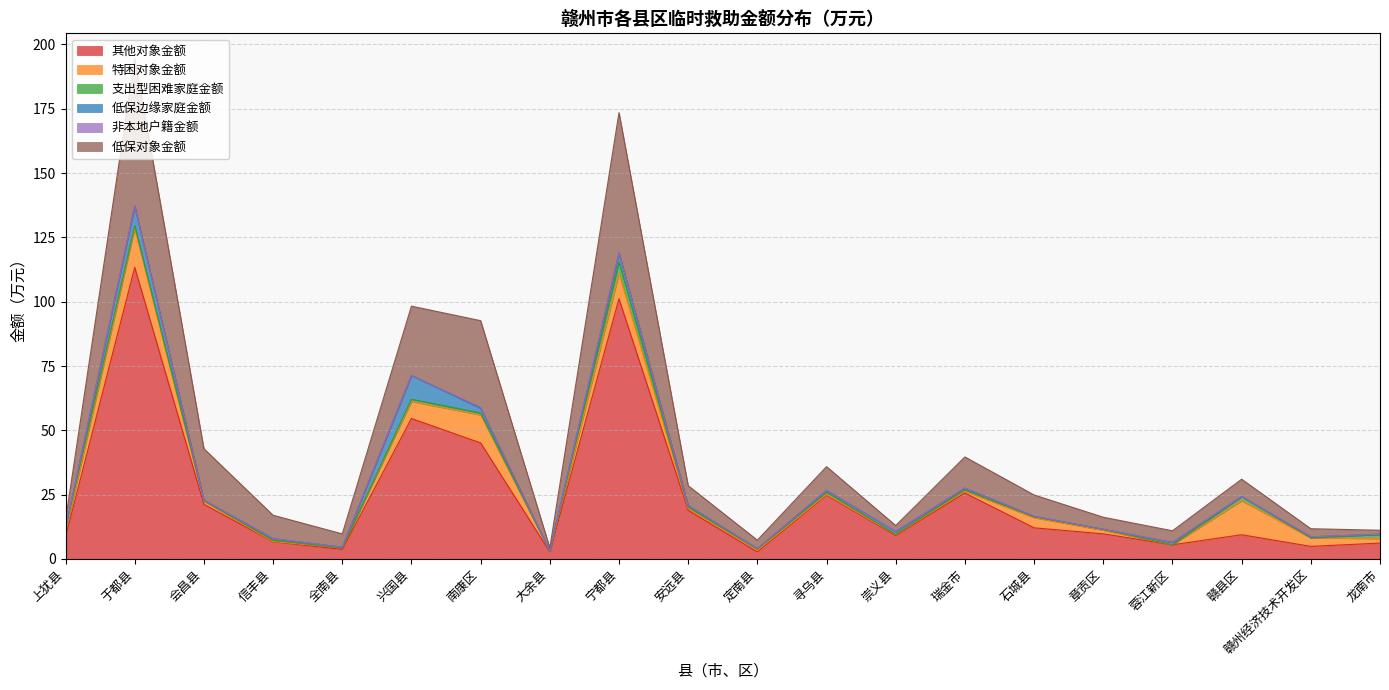

True or false: 其他对象金额 has a value of 10.8 at 龙南市.

False